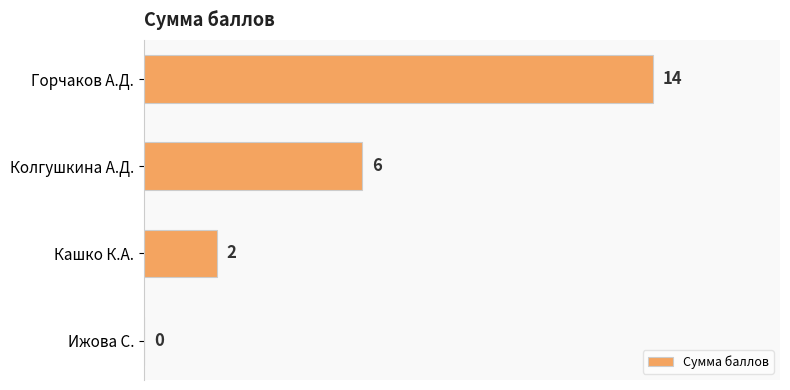

How many positive values are there?

3